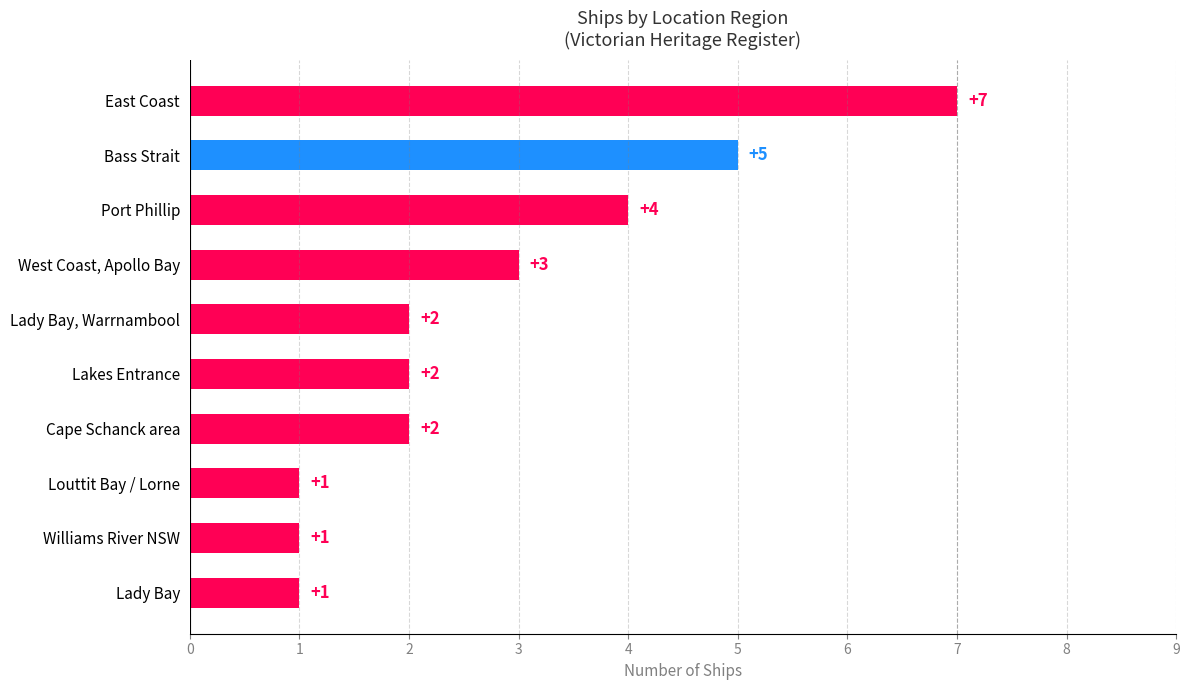

What is the value of the 8th bar from the top?

1